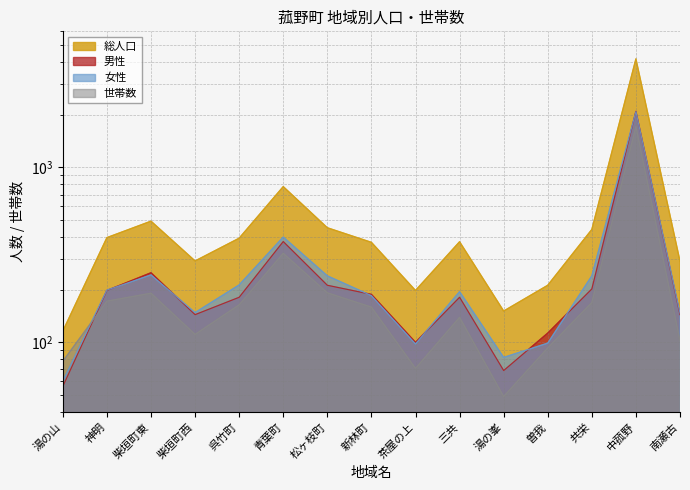

List the series in order of their peak value, lowest first.

世帯数, 女性, 男性, 総人口